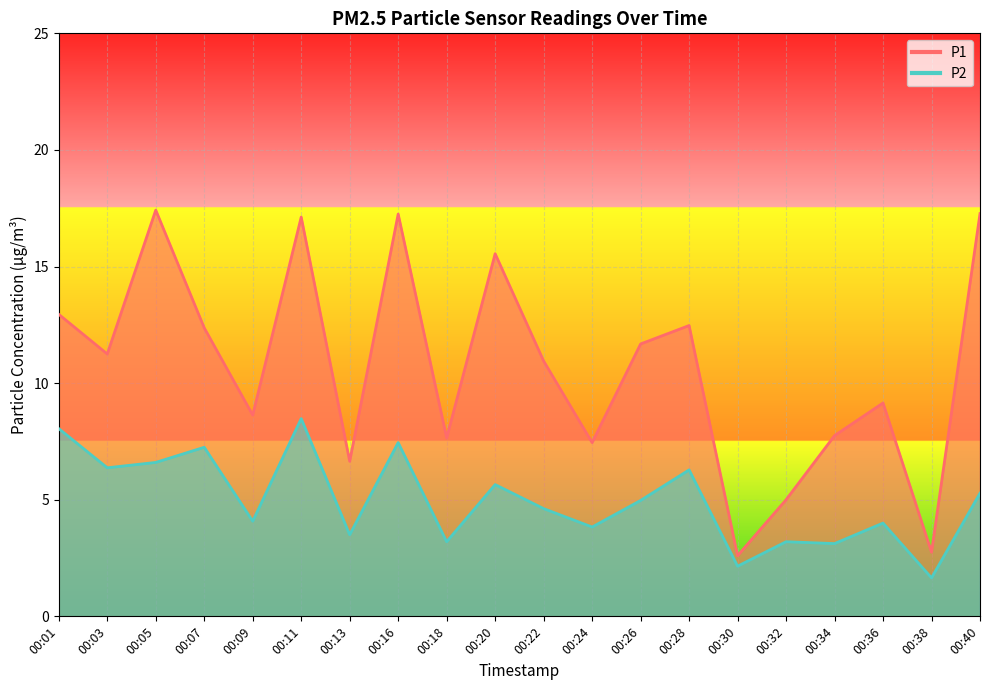

List the series in order of their overall mean, highest first.

P1, P2